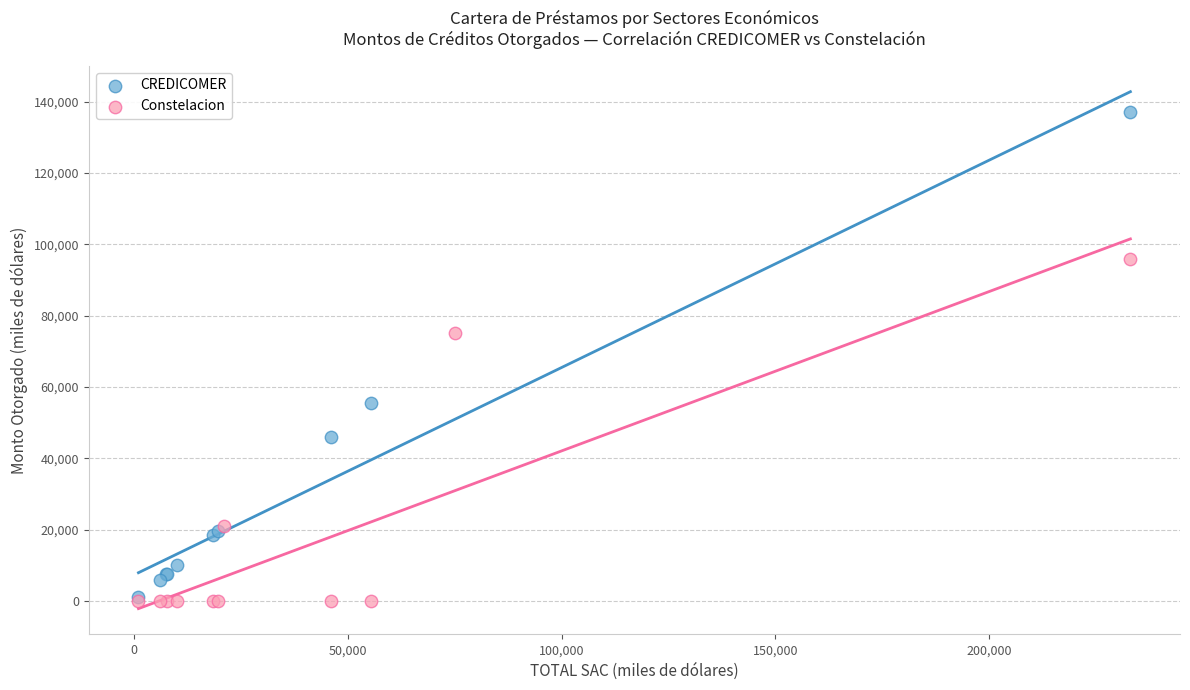

Which series contains the highest Y value?

CREDICOMER